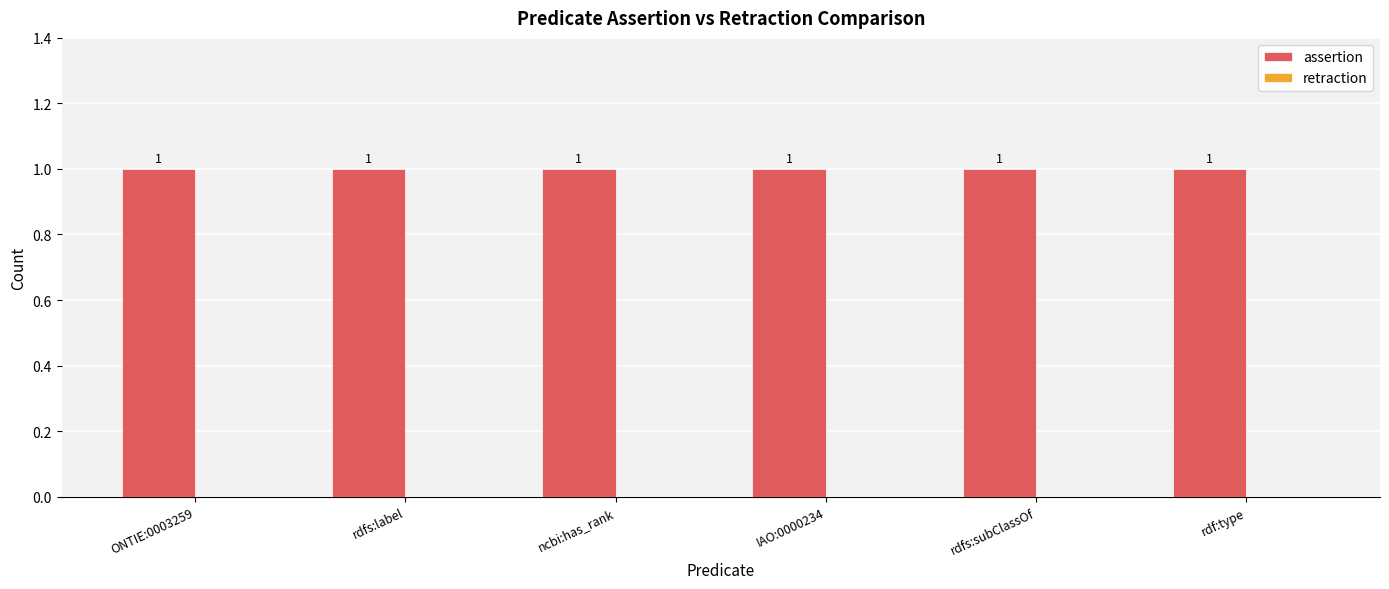

Rank the series by their average value, from lowest to highest.

retraction, assertion